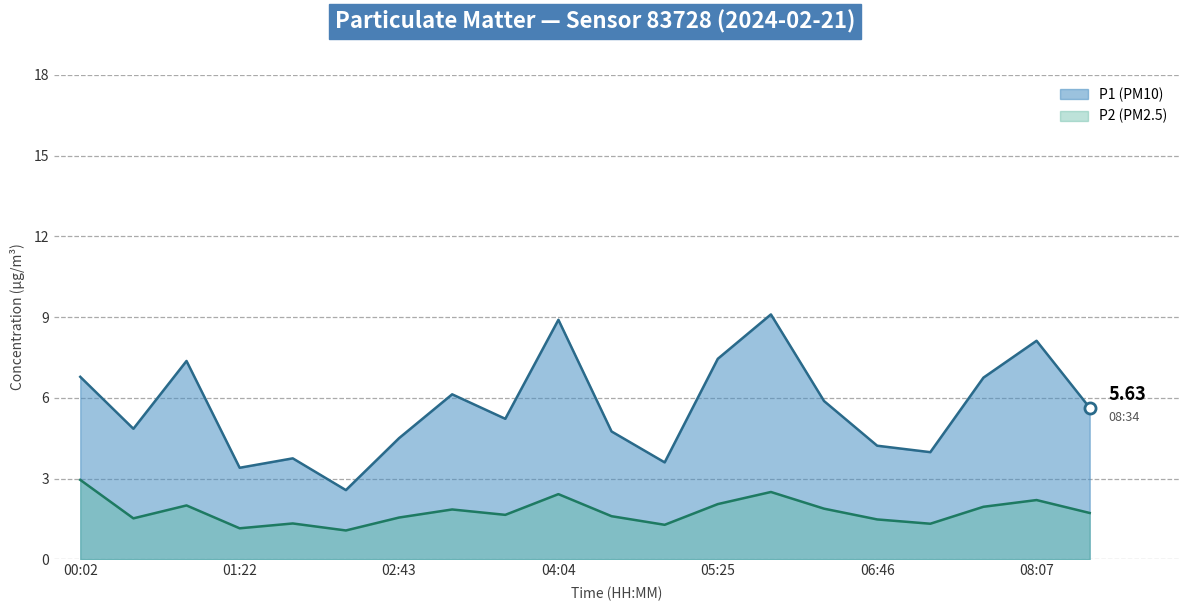

Between 02:16 and 04:58, which series saw the biggest shift?

P1